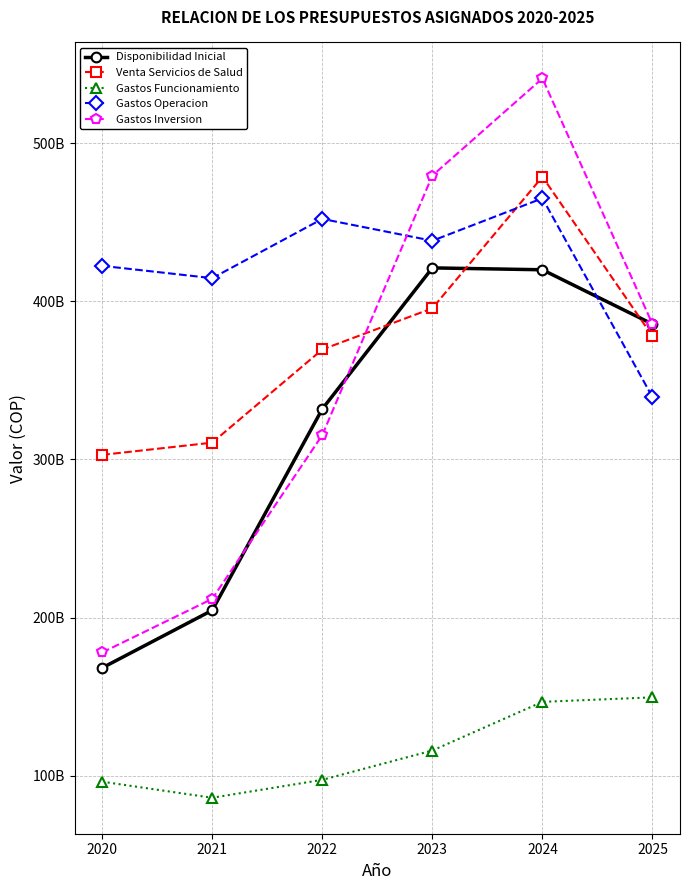

Which series has the largest total across all categories?

Gastos Operacion